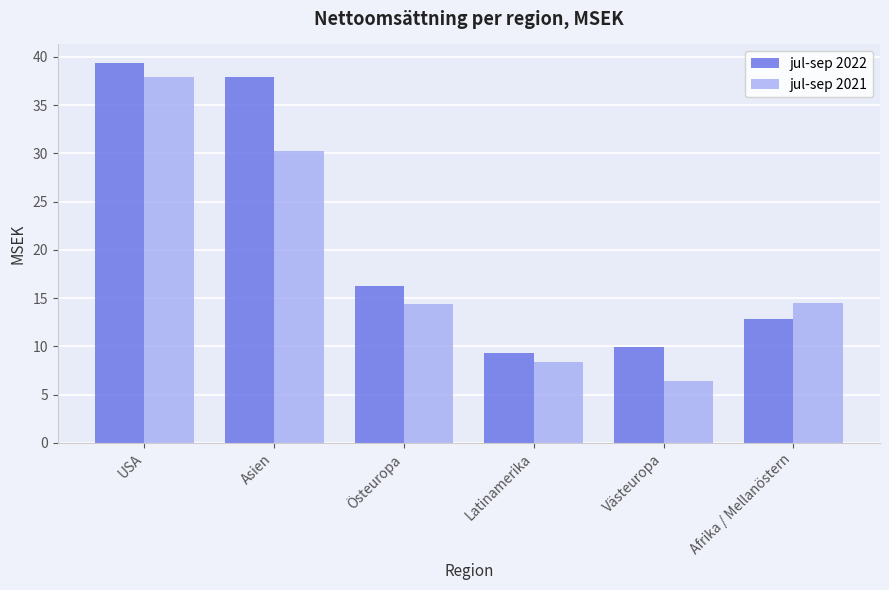

What is the greatest value displayed?

39.3